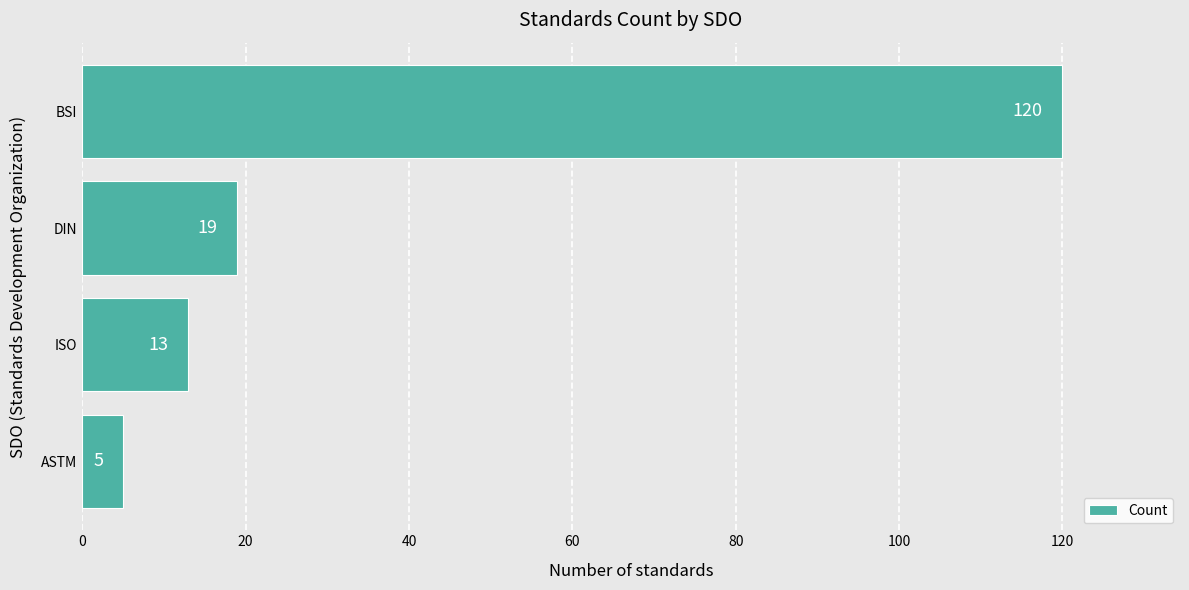

Count the number of data series in this chart.

1